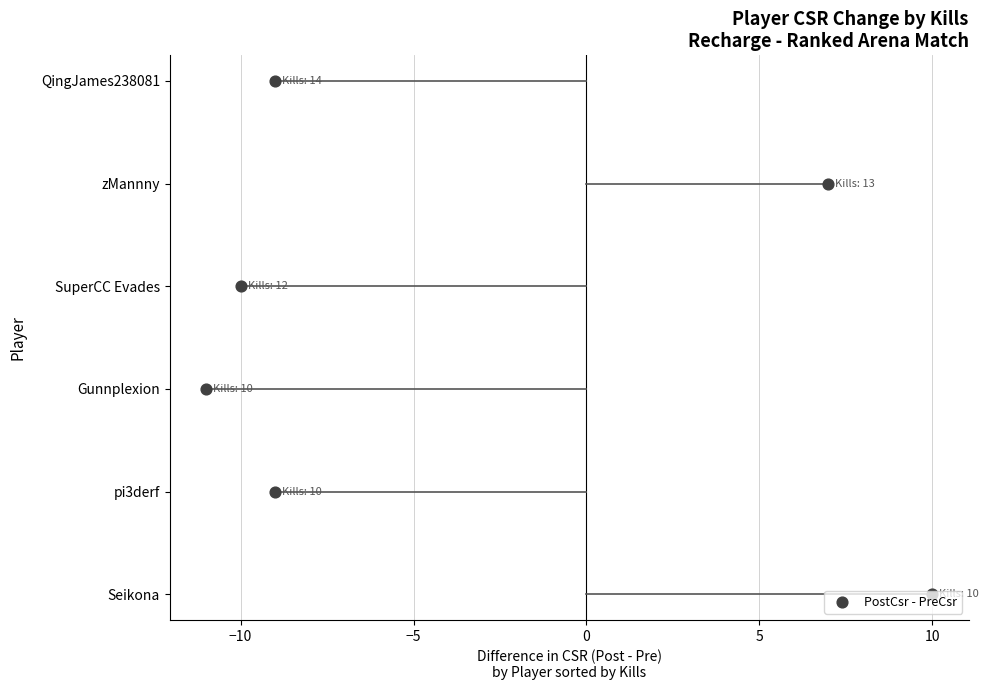

Which has a higher value, 5 or 0?

5